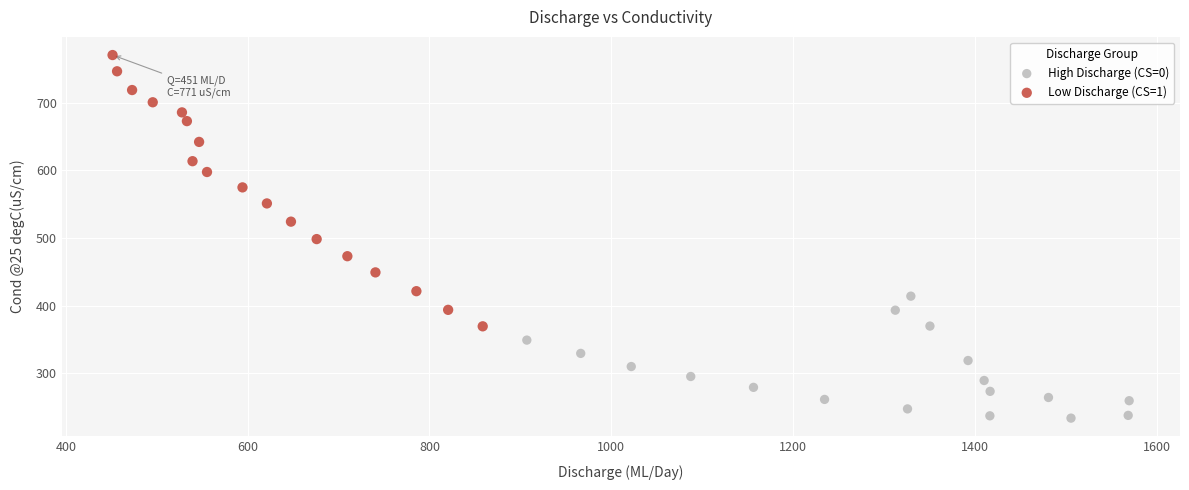

Which series reaches the minimum Y coordinate?

High Discharge (CS=0)